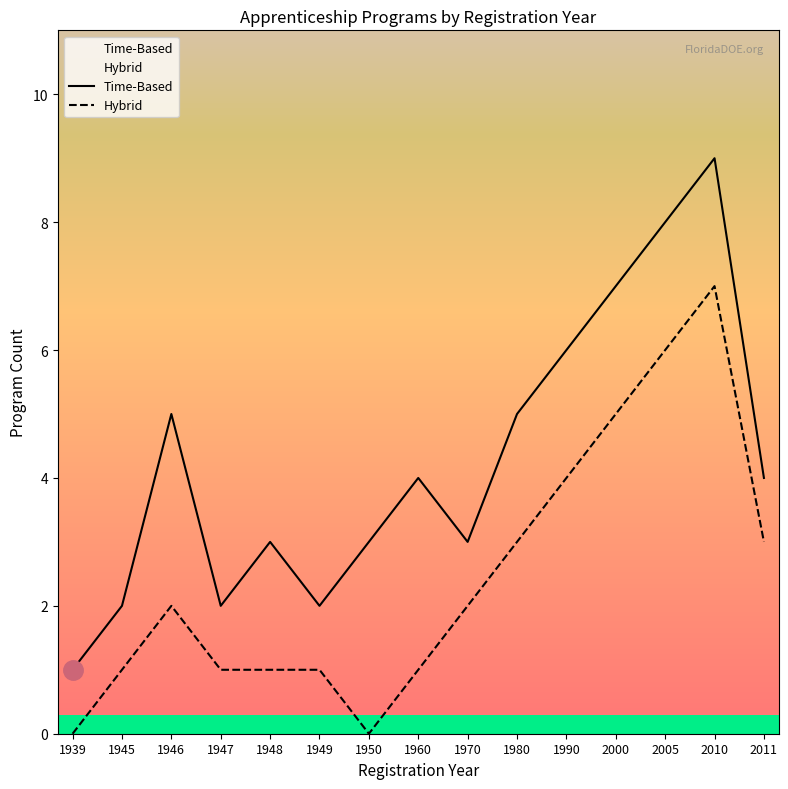

The Time-Based series shows 2 at 1990. True or false?

False